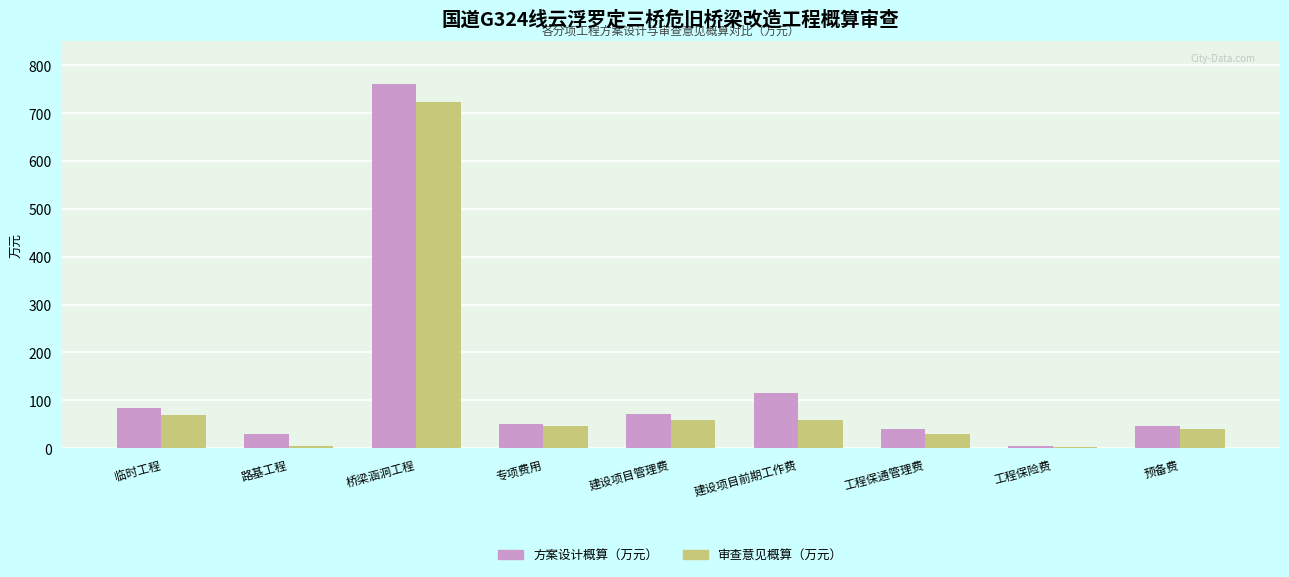

Is it true that 审查意见概算（万元） equals 3.4 at 工程保险费?

True